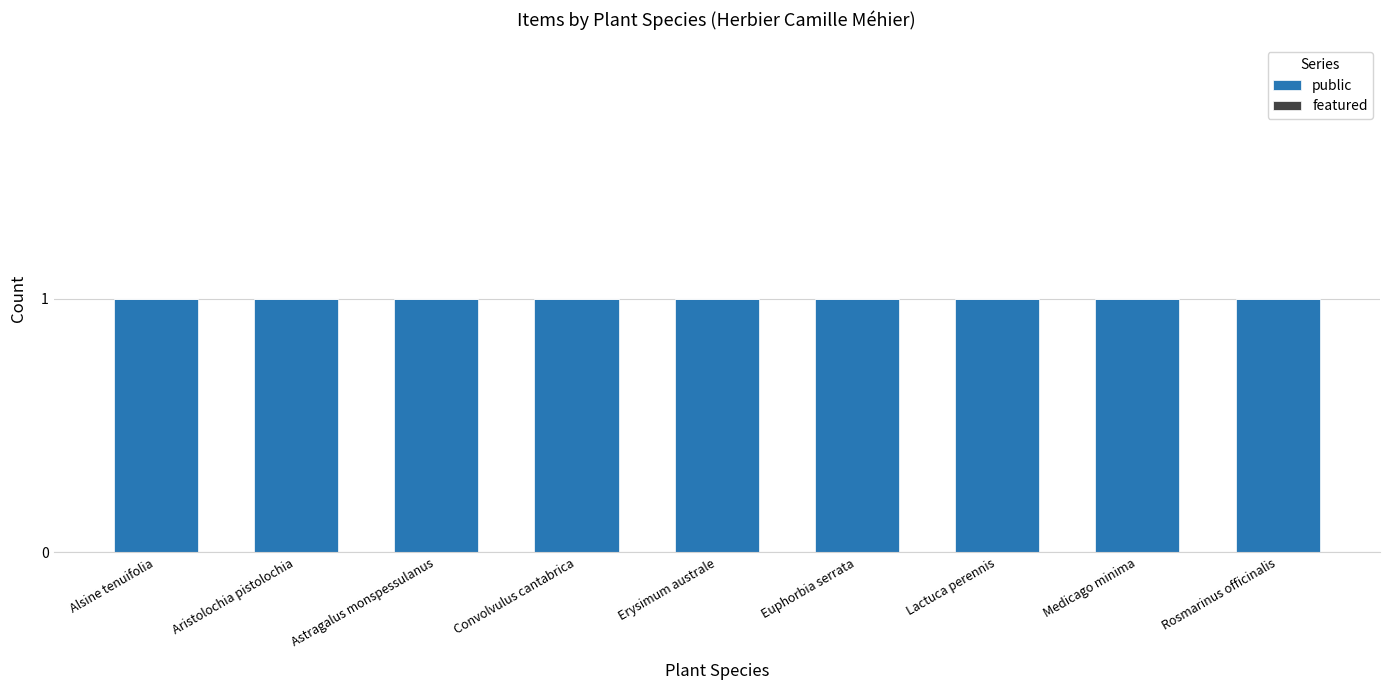

What is the spread (max minus min) of values at Rosmarinus officinalis?

1